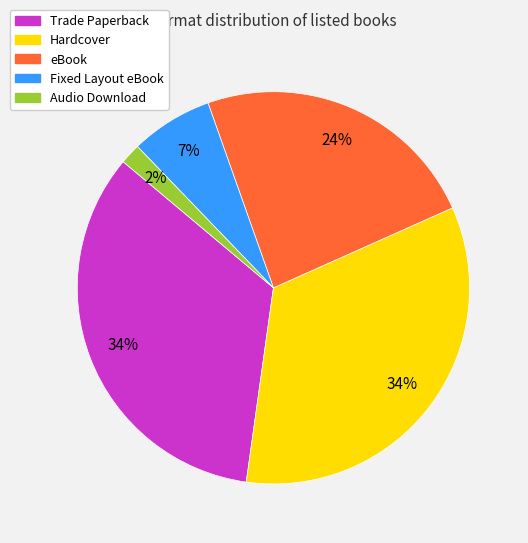

To the nearest percent, what is the average slice percentage?

20%